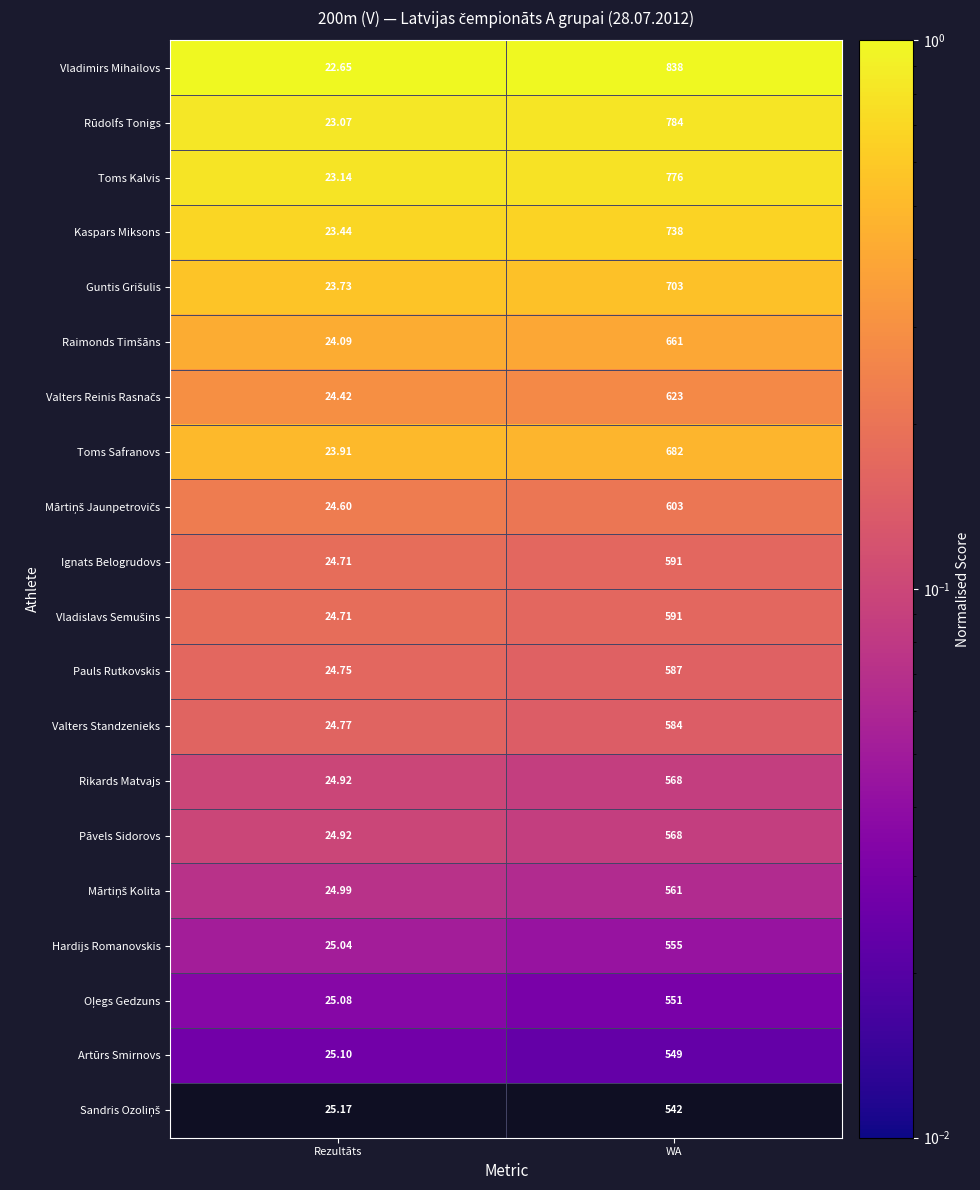

Is the value of Vladimirs Mihailovs at Rezultāts greater than the value of Ignats Belogrudovs at WA?

No